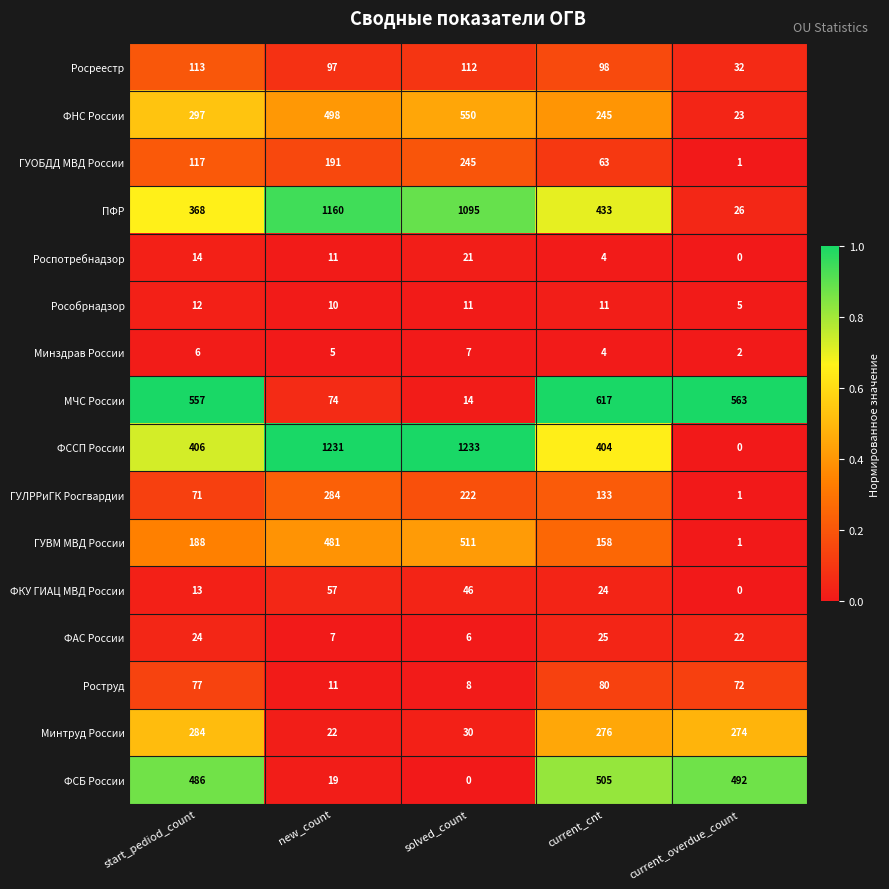

What is the difference between the highest and lowest values at new_count?

1226